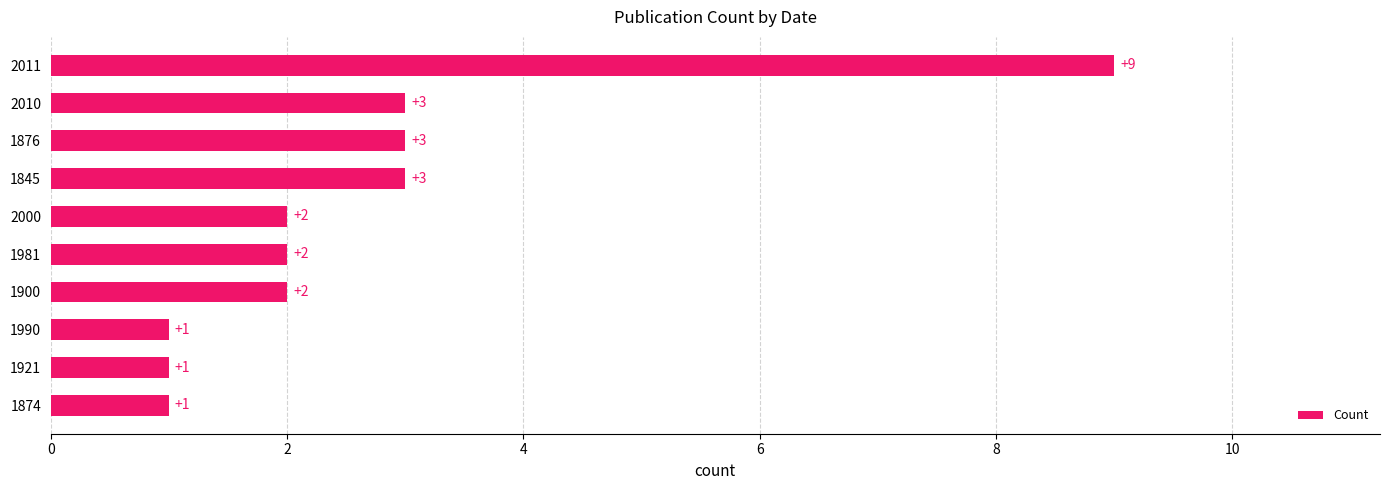

What is the change in value from 1874 to 2011?

+8